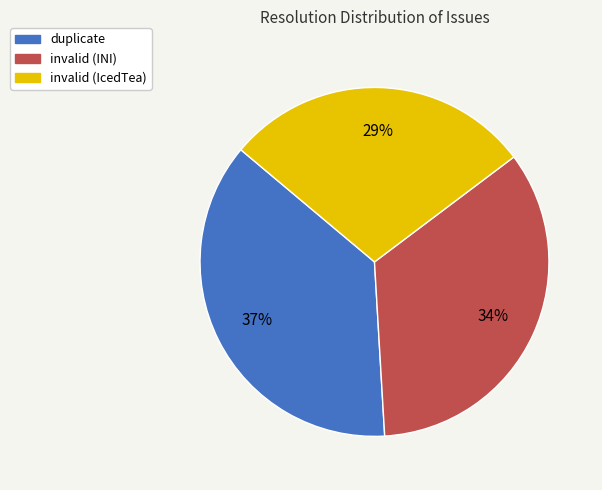

To the nearest percent, what is the combined percentage of invalid (INI) and invalid (IcedTea)?

63%